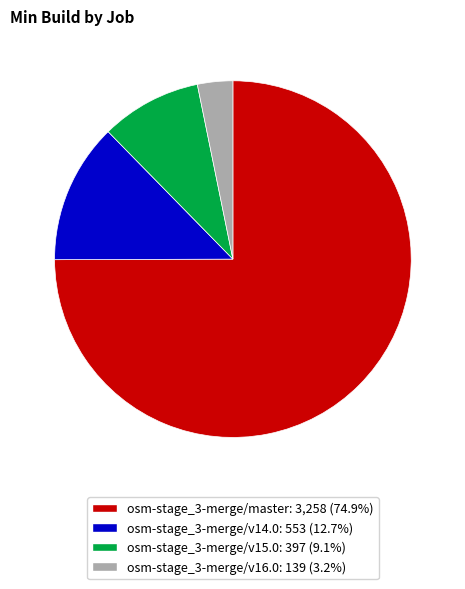

Count the number of slices in the pie.

4